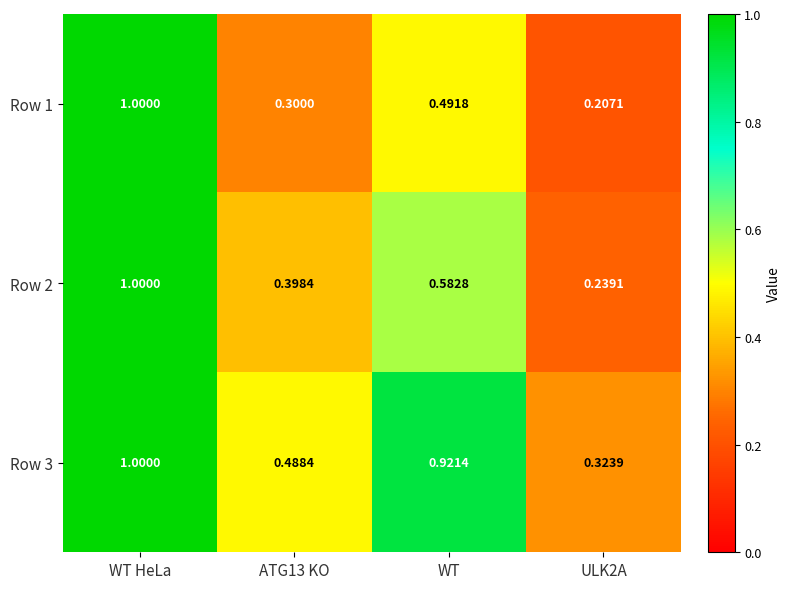

At how many categories does at least one series exceed 0?

4